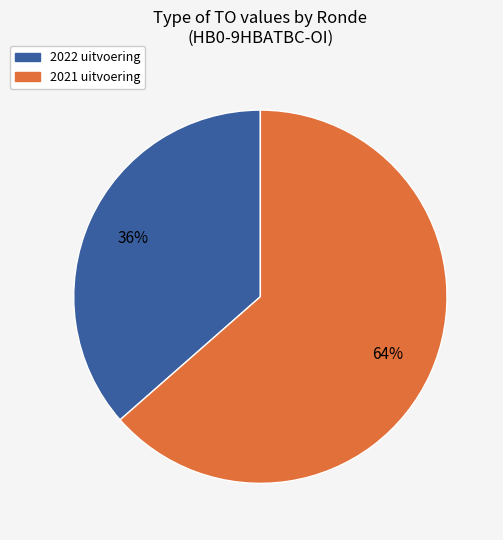

To the nearest percent, what is the average slice percentage?

50%